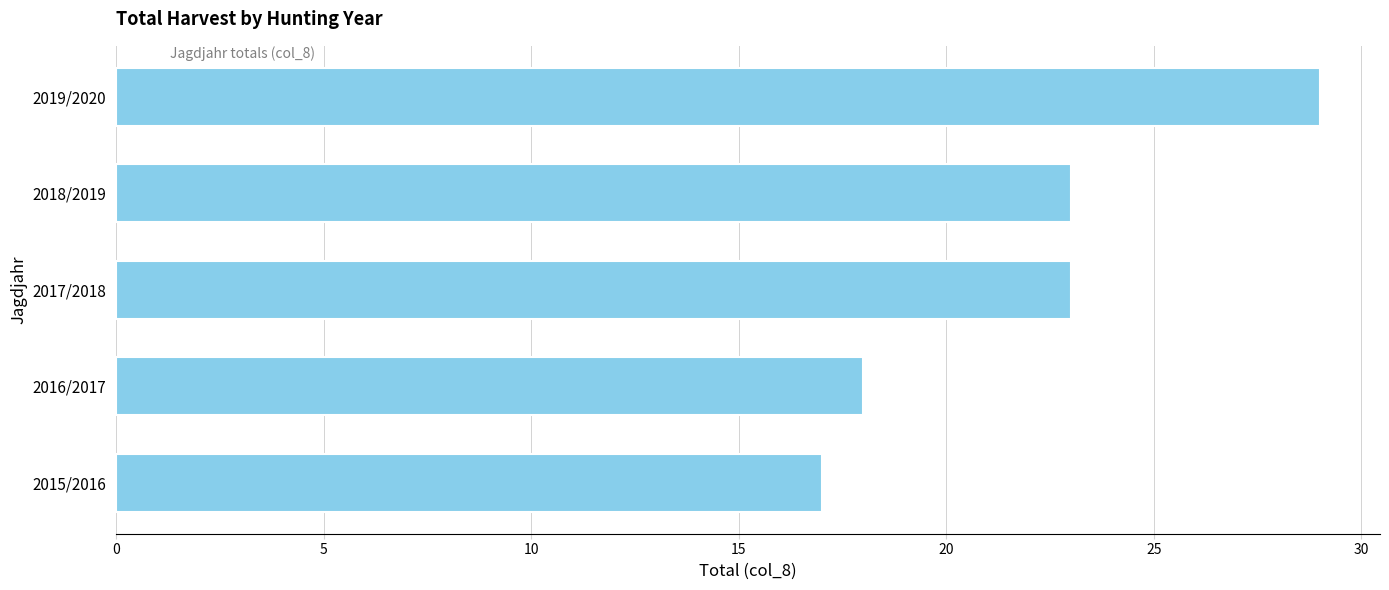

True or false: the data shows 6 at 2017/2018.

False